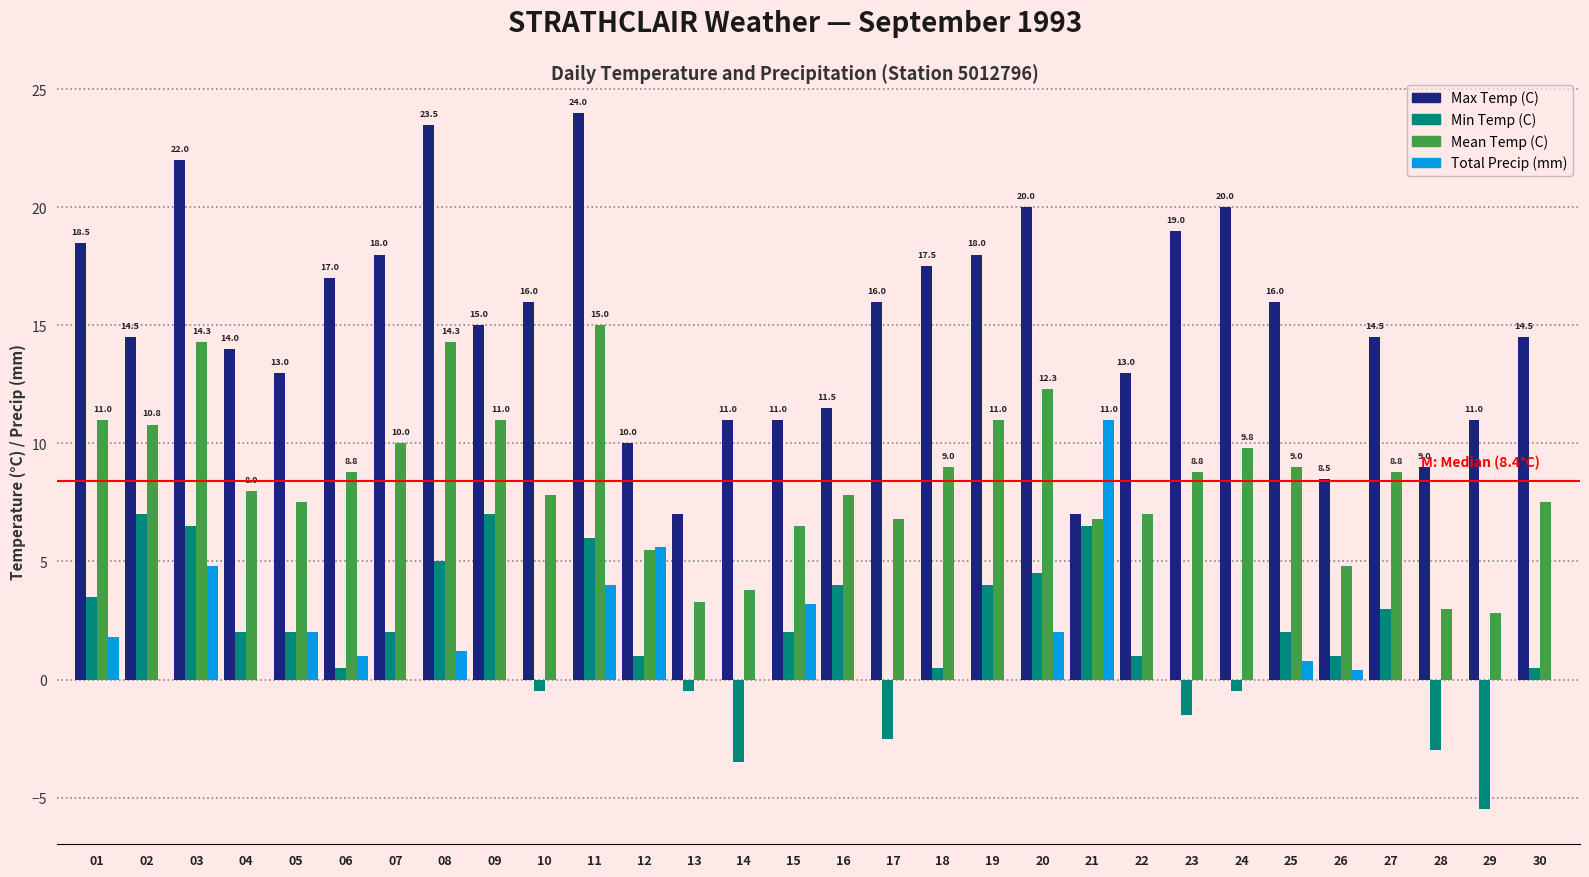

The value of Total Precip (mm) at 12 is 3.3. True or false?

False